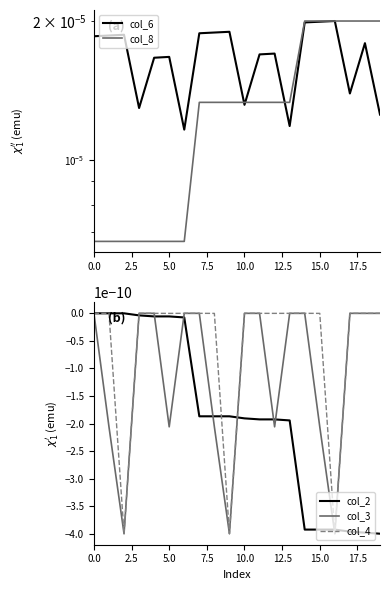

What are all the series names shown in the legend?

col_6, col_8, col_2, col_3, col_4